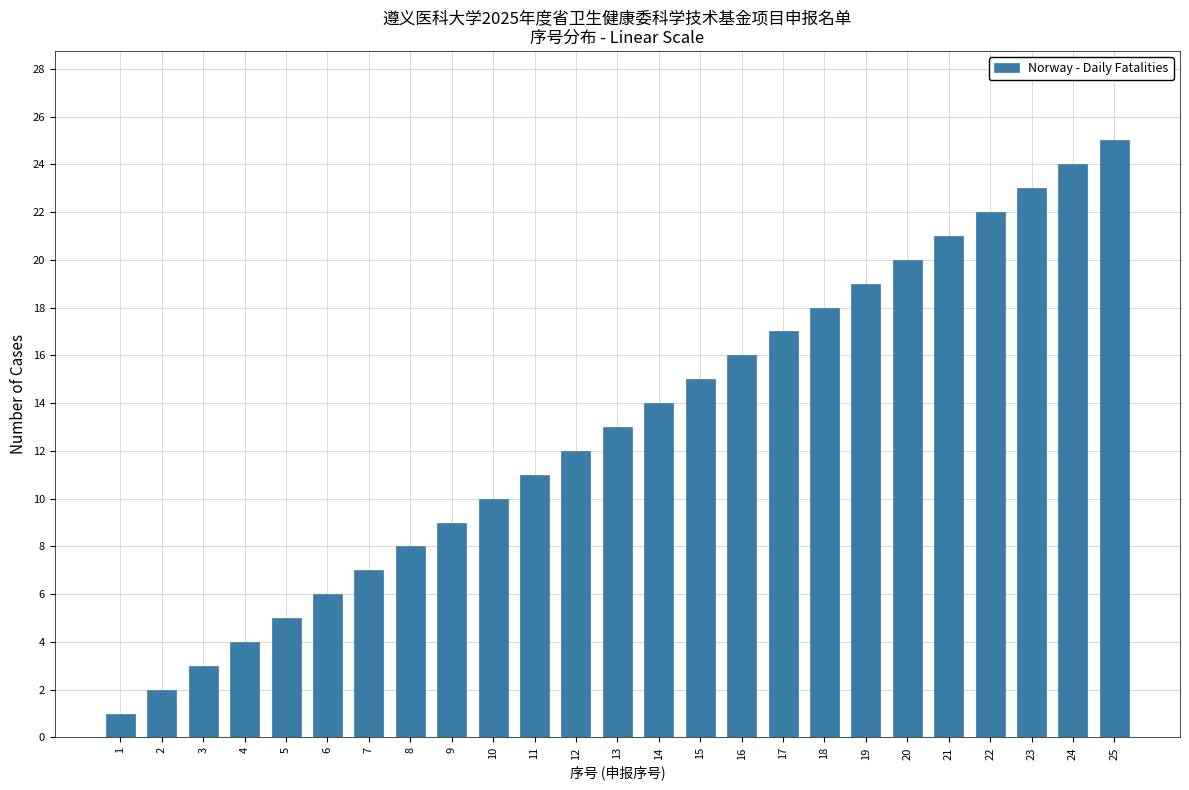

What is the maximum value shown in the chart?

25